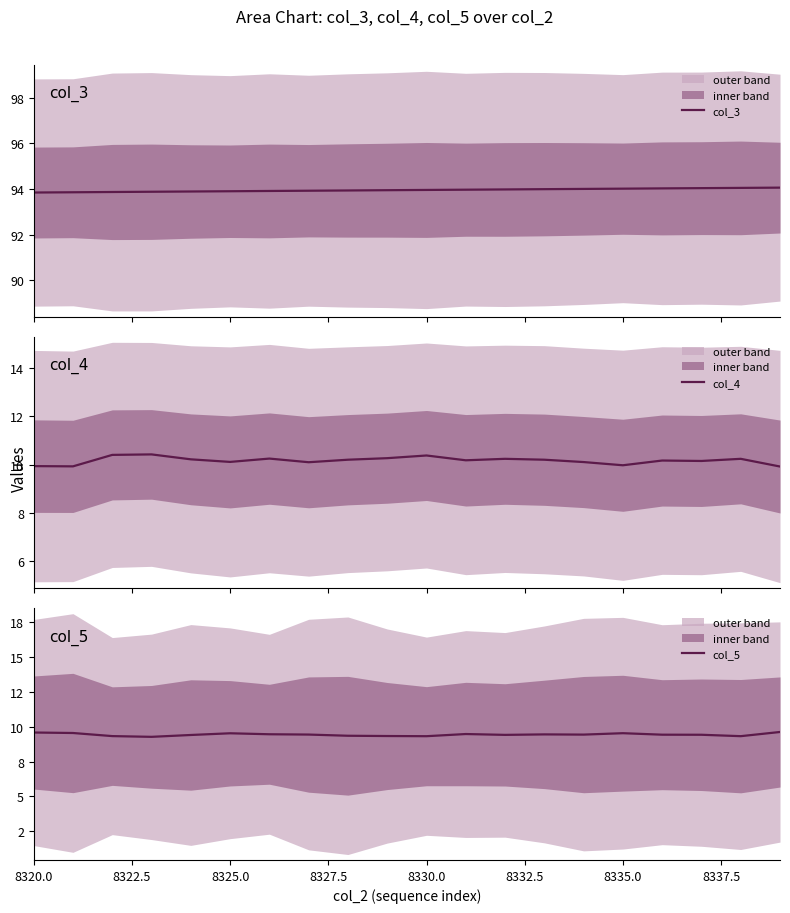

How many data points does each series have?

20